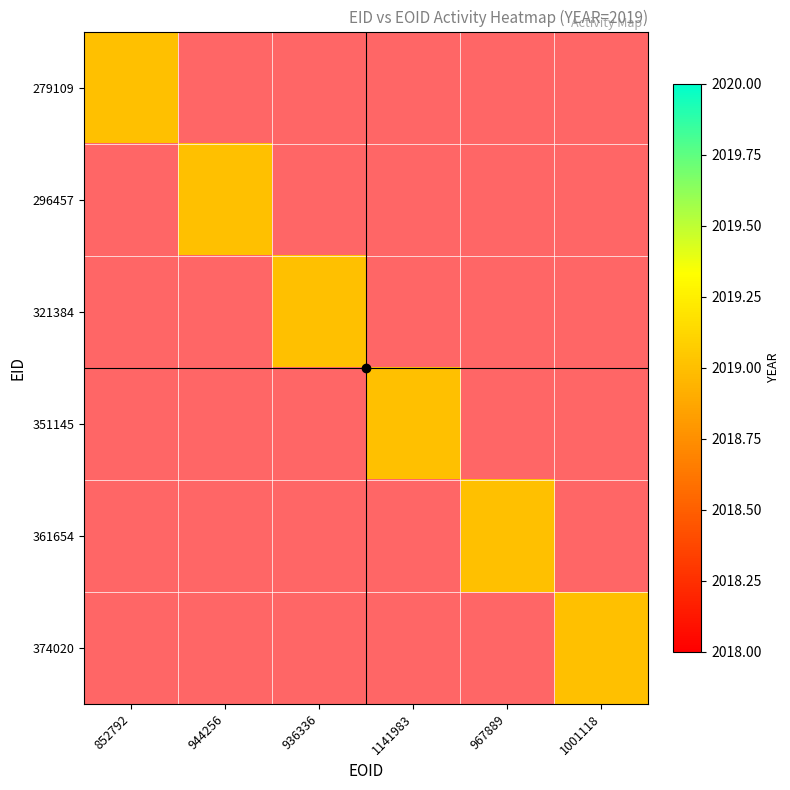

Is the value of 361654 at 279109 greater than the value of 321384 at 361654?

No